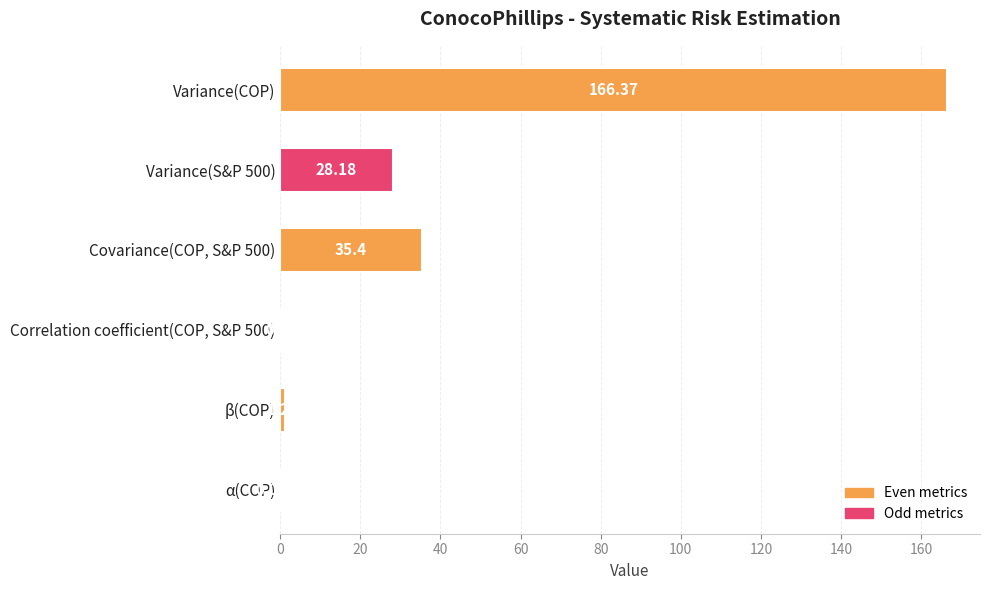

Where is the data nearest to the value 83?

Covariance(COP, S&P 500)